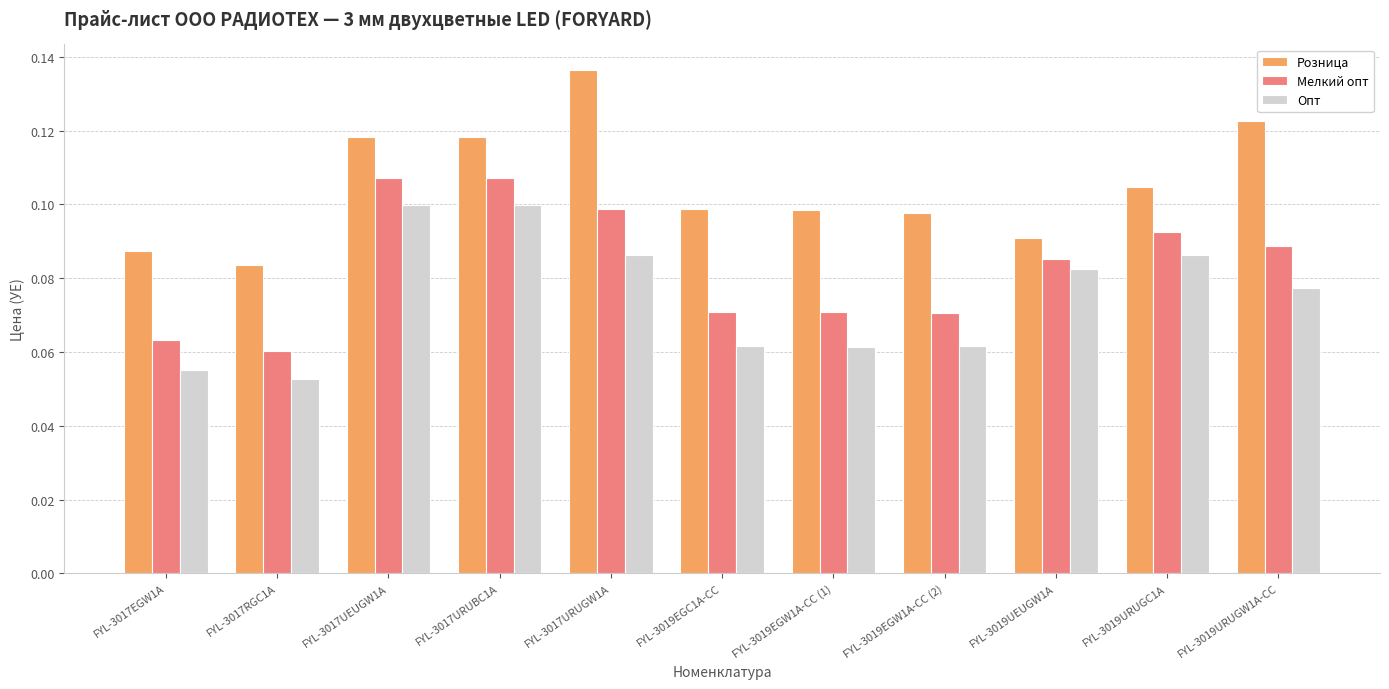

Is the value of Розница at FYL-3017URUGW1A greater than the value of Мелкий опт at FYL-3017URUBC1A?

Yes